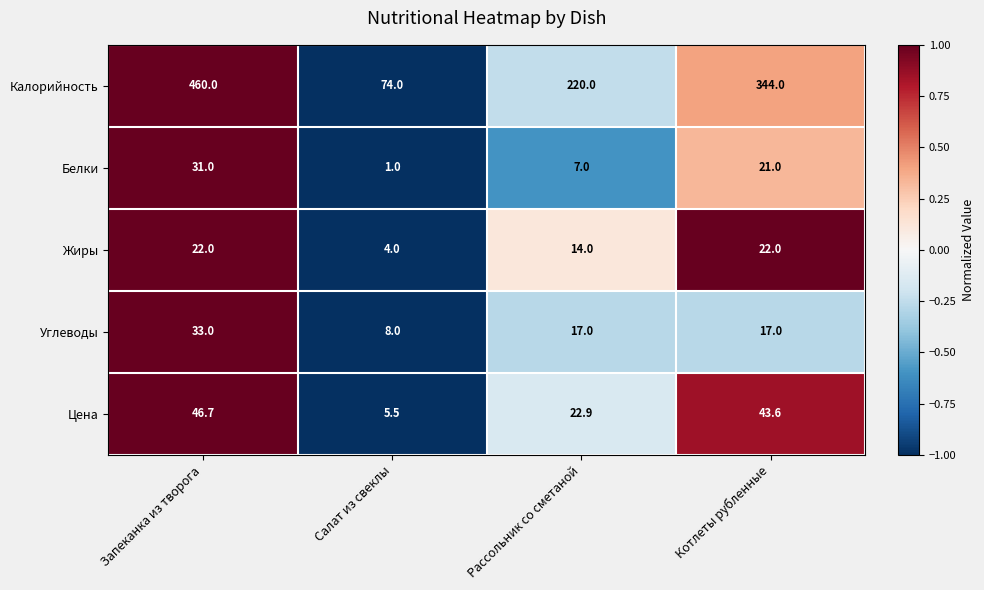

The value of Цена at Рассольник со сметаной is 22.9. True or false?

True